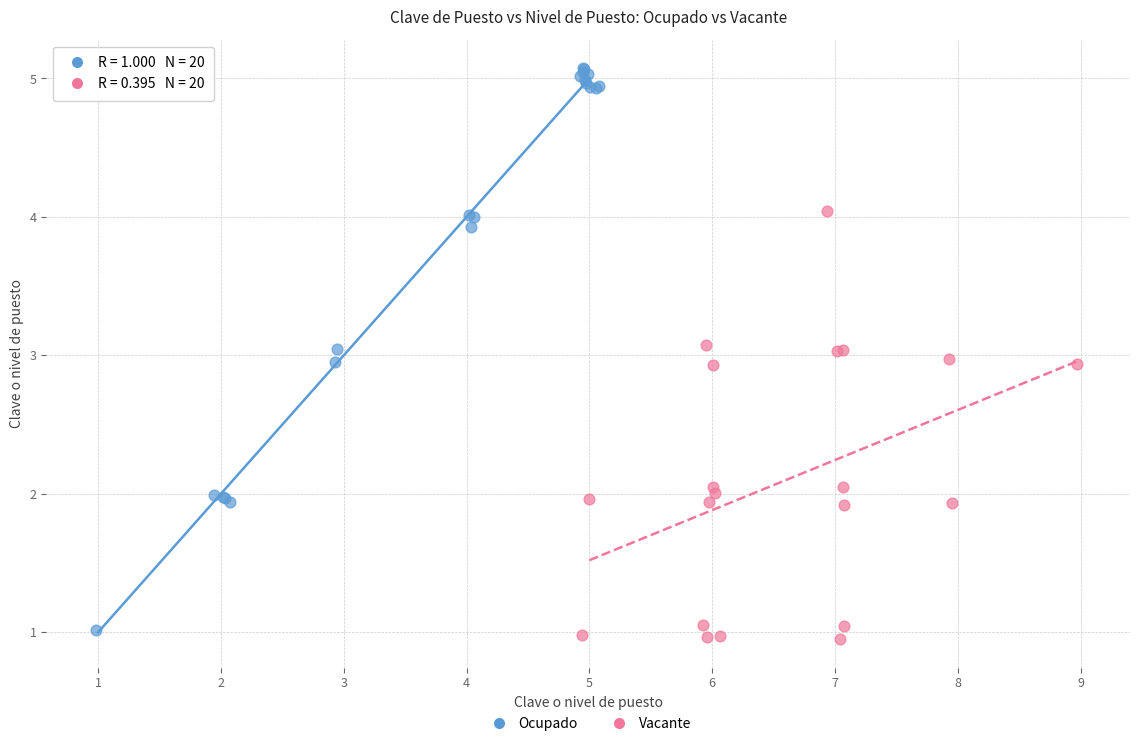

What are all the series names shown in the legend?

Ocupado, Vacante